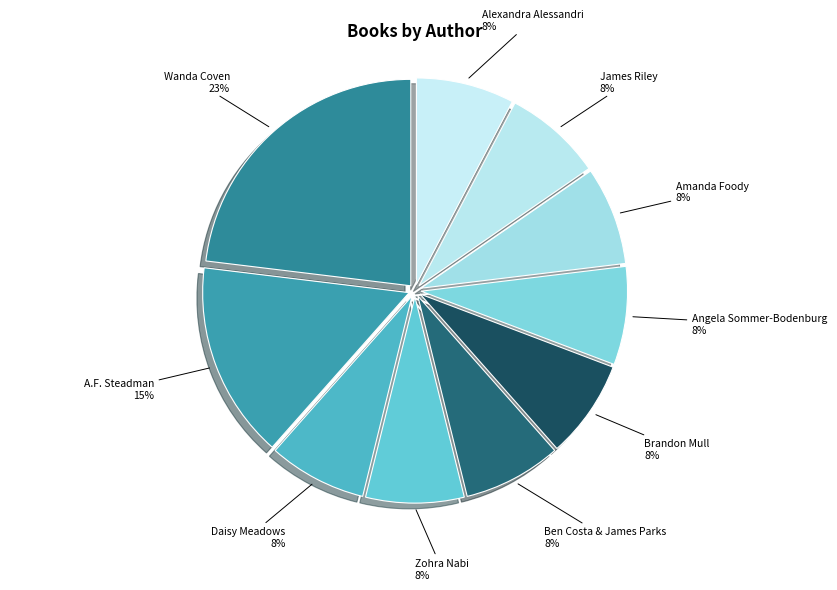

How many slices are in this pie chart?

10